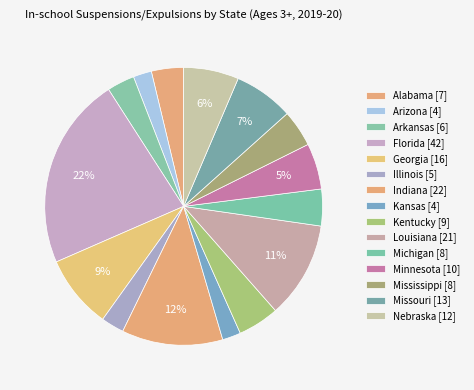

What is the ratio of the value at Mississippi to the value at Alabama?

1.1